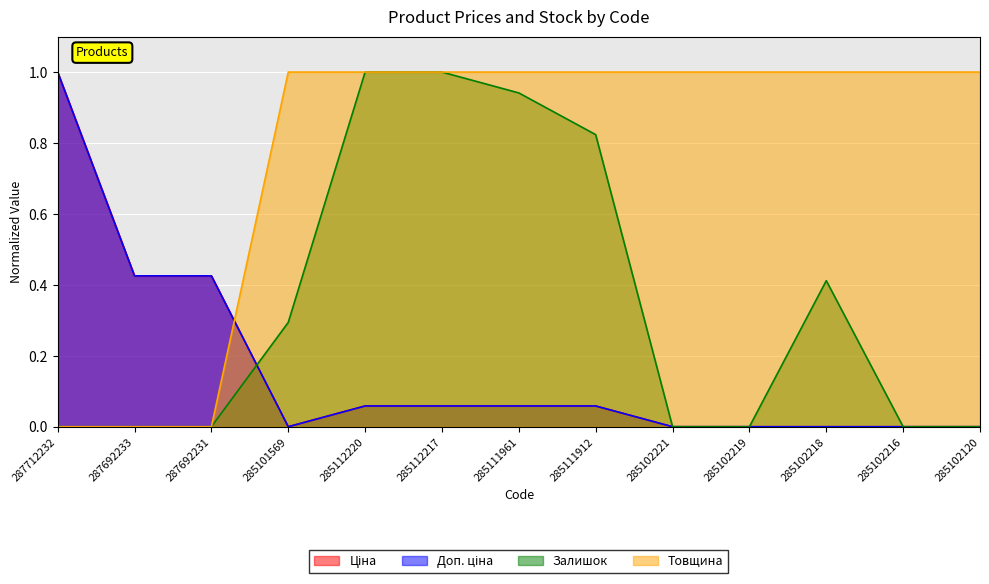

The value of Залишок at 285102218 is 0.2. True or false?

False